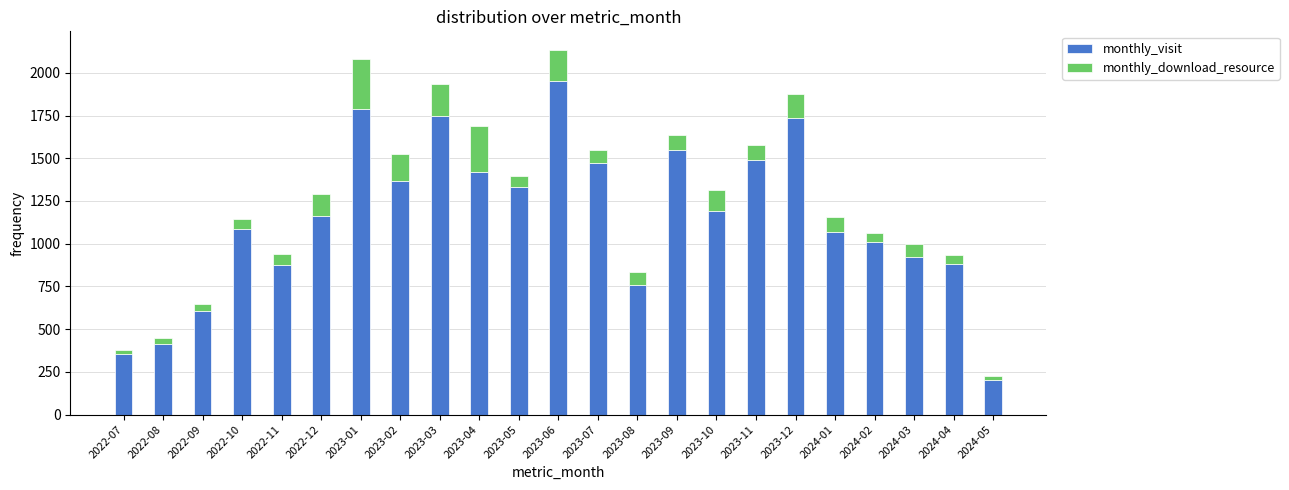

Which category has the lowest value in the monthly_visit series?

2024-05